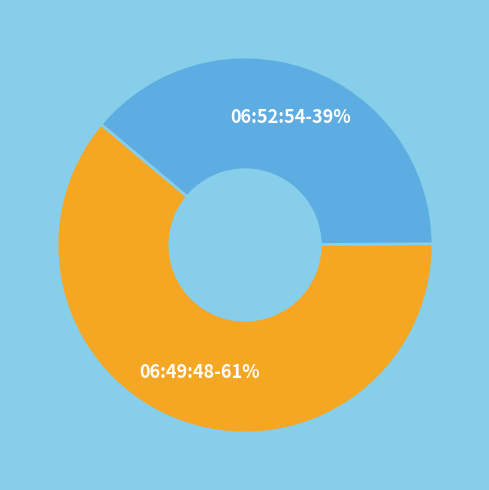

Is there any slice that represents more than half of the pie?

Yes